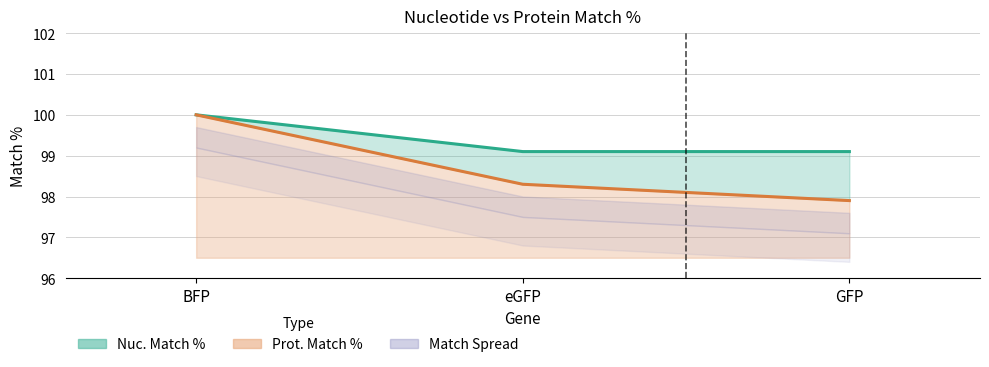

At which label does Prot. Match % reach its peak?

BFP